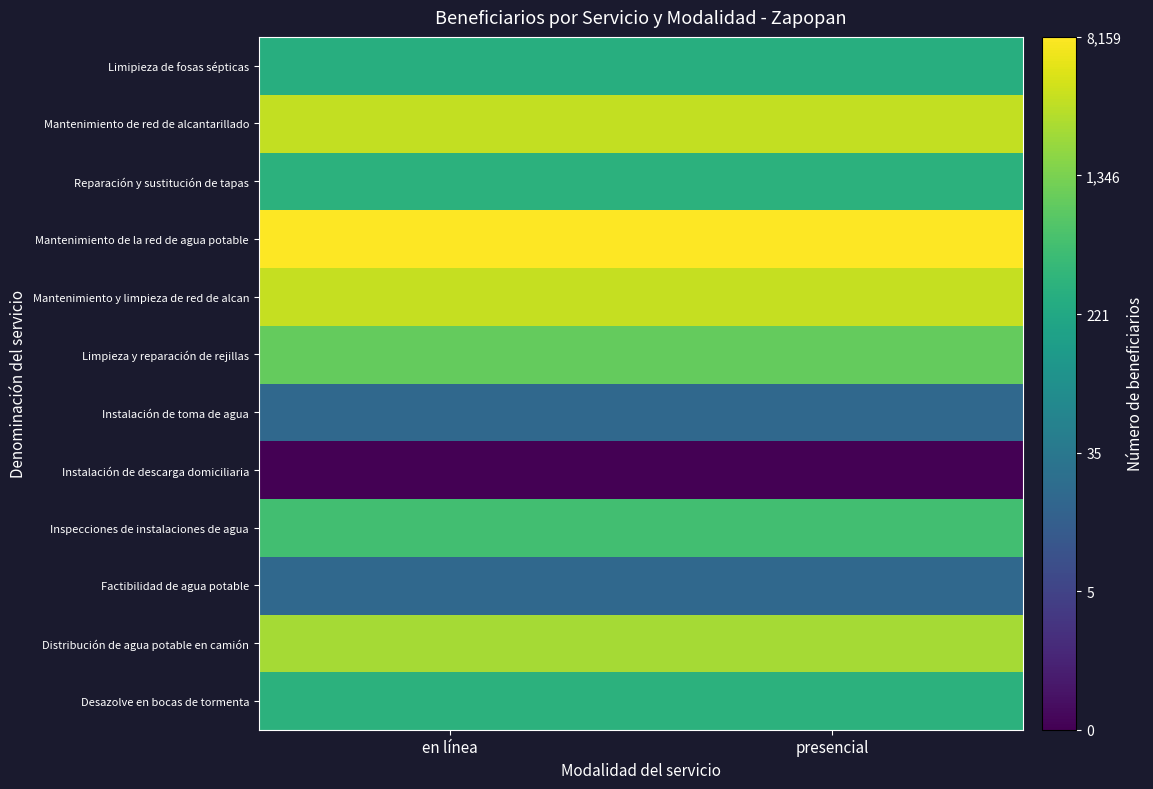

Reading left to right, extract all data points from this chart.

Desazolve en bocas de tormenta: en línea=5.8	presencial=5.8
Distribución de agua potable en camión: en línea=7.8	presencial=7.8
Factibilidad de agua potable: en línea=3.0	presencial=3.0
Inspecciones de instalaciones de agua: en línea=6.3	presencial=6.3
Instalación de descarga domiciliaria: en línea=0.0	presencial=0.0
Instalación de toma de agua: en línea=3.0	presencial=3.0
Limpieza y reparación de rejillas: en línea=6.9	presencial=6.9
Mantenimiento y limpieza de red de alcan: en línea=8.2	presencial=8.2
Mantenimiento de la red de agua potable: en línea=9.0	presencial=9.0
Reparación y sustitución de tapas: en línea=5.8	presencial=5.8
Mantenimiento de red de alcantarillado: en línea=8.2	presencial=8.2
Limipieza de fosas sépticas: en línea=5.6	presencial=5.6